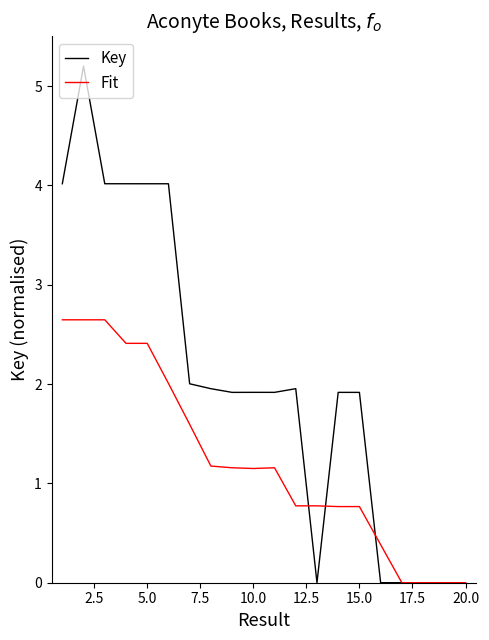

Which series has the largest total across all categories?

Key